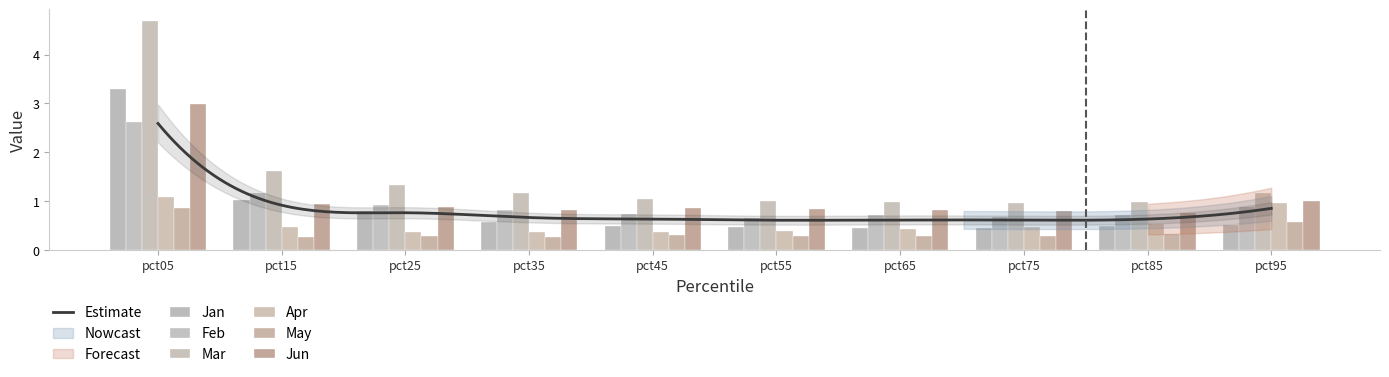

What is the total value across all series at pct75?

3.6